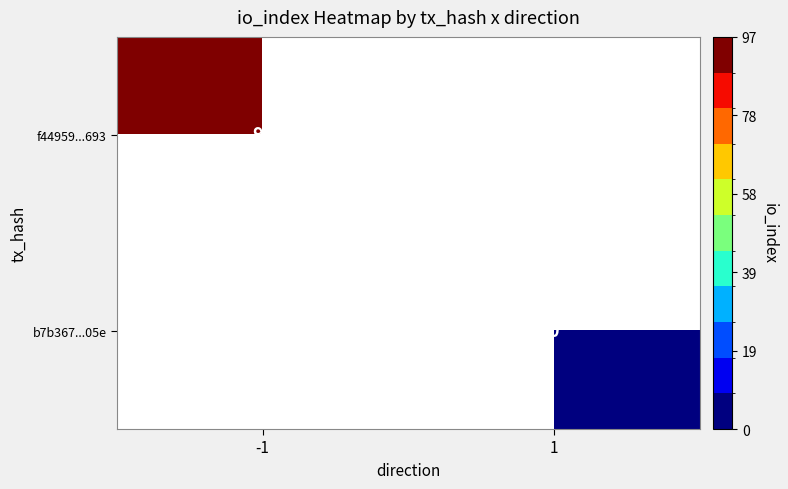

Which series has the largest range (max minus min)?

f44959...693